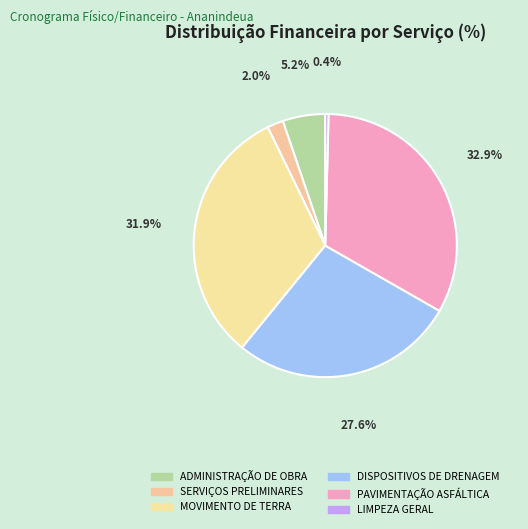

Which category has the smallest portion of the pie?

LIMPEZA GERAL